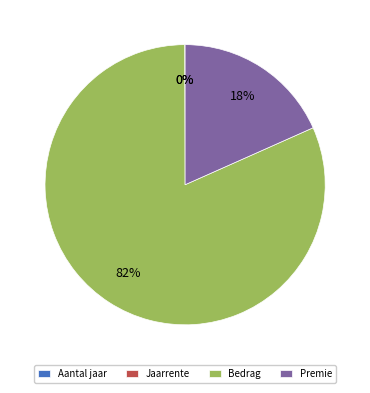

Which slice is the largest?

Bedrag